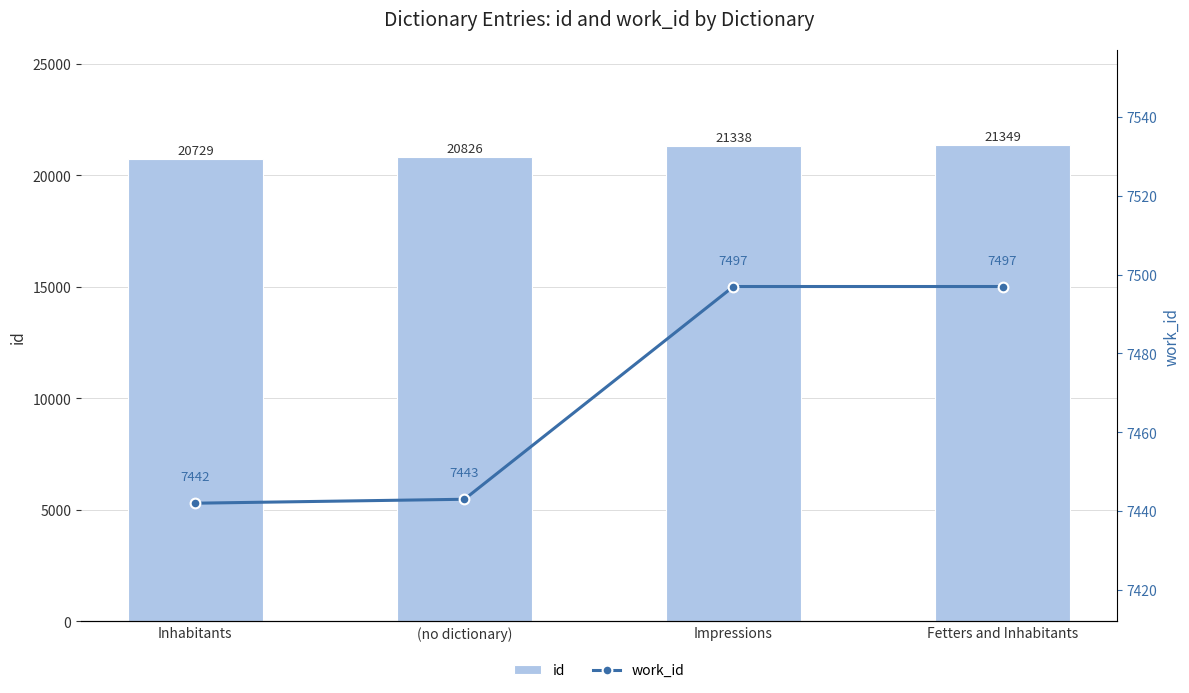

What is the sum of all id values?

84242